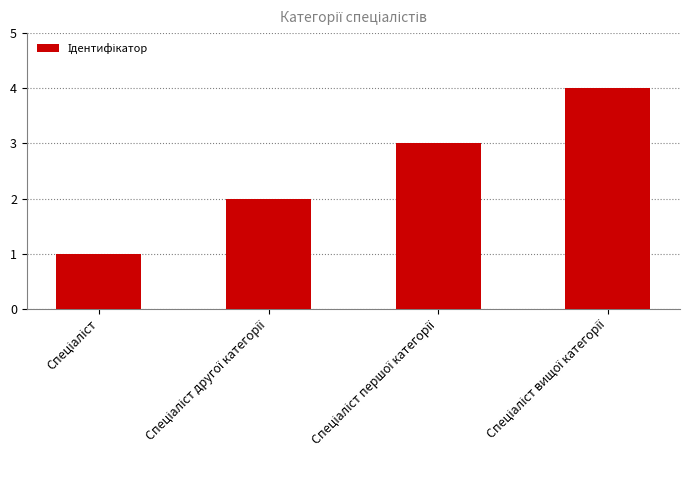

How many values are between 2 and 4?

3